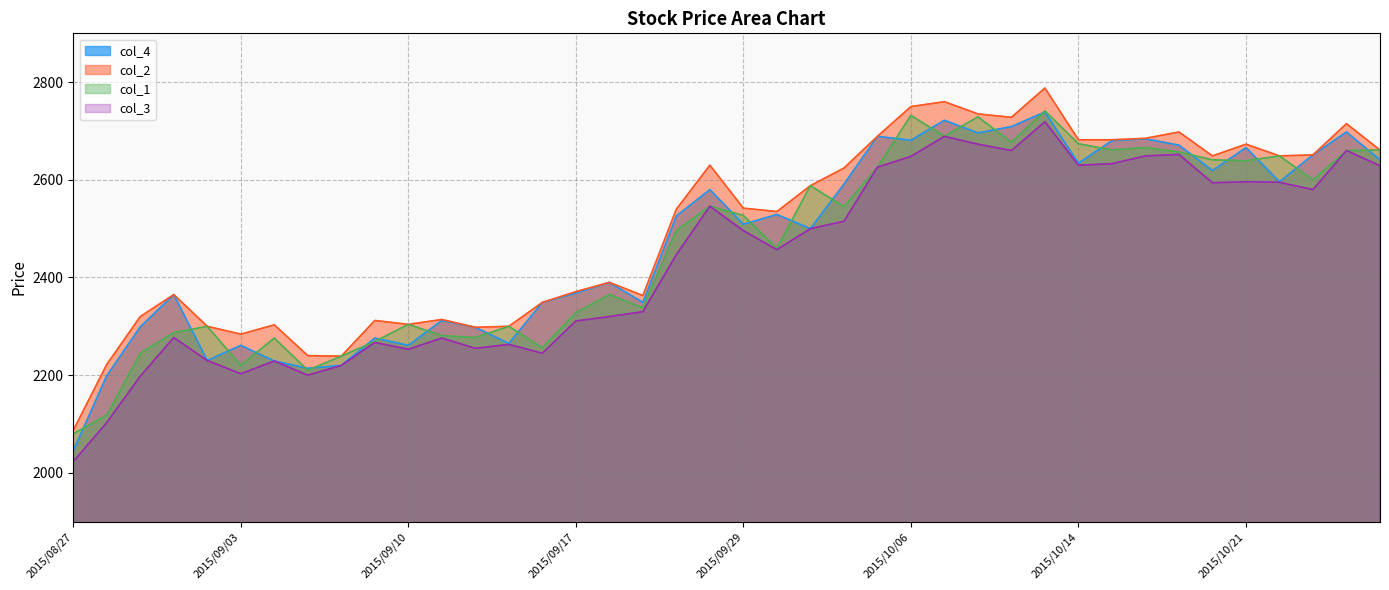

True or false: col_3 and col_4 intersect in this chart.

False